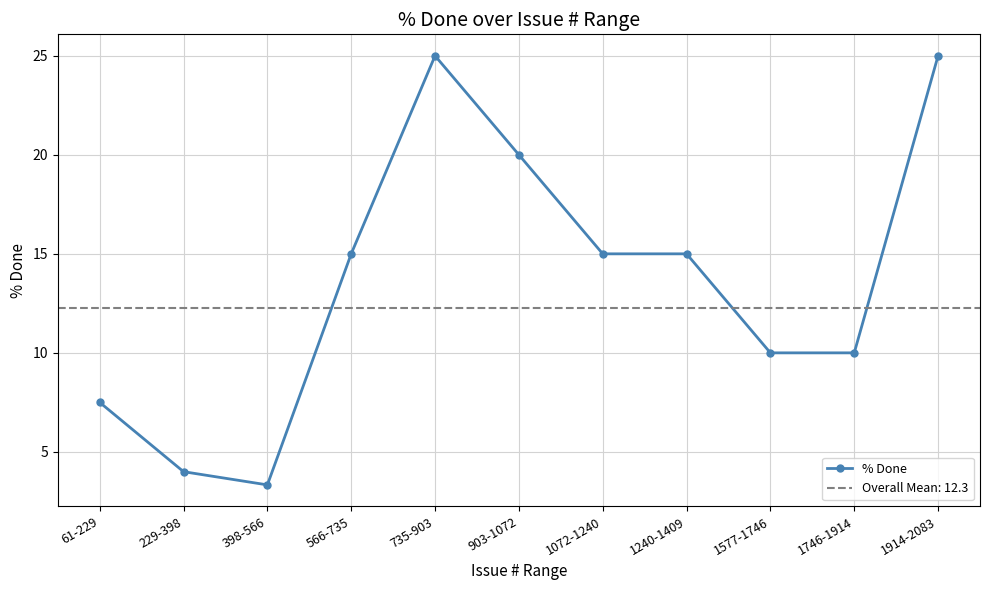

Does the chart display data point markers on the line(s)?

Yes